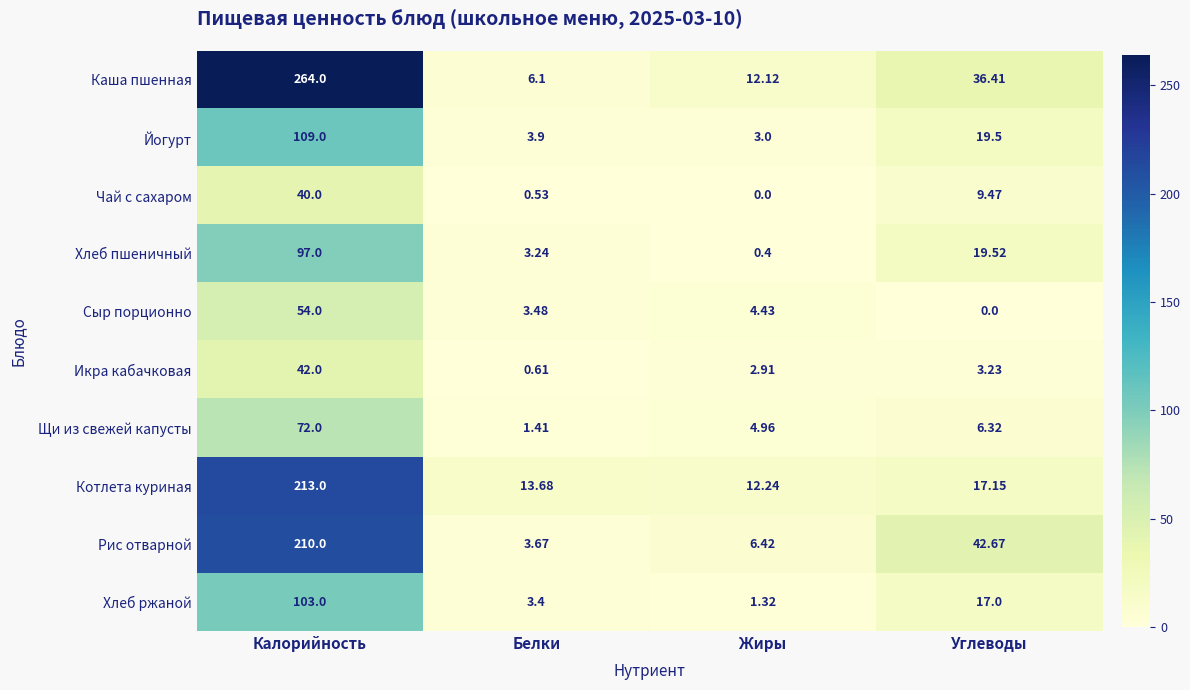

At which category is the sum across all series the highest?

Калорийность